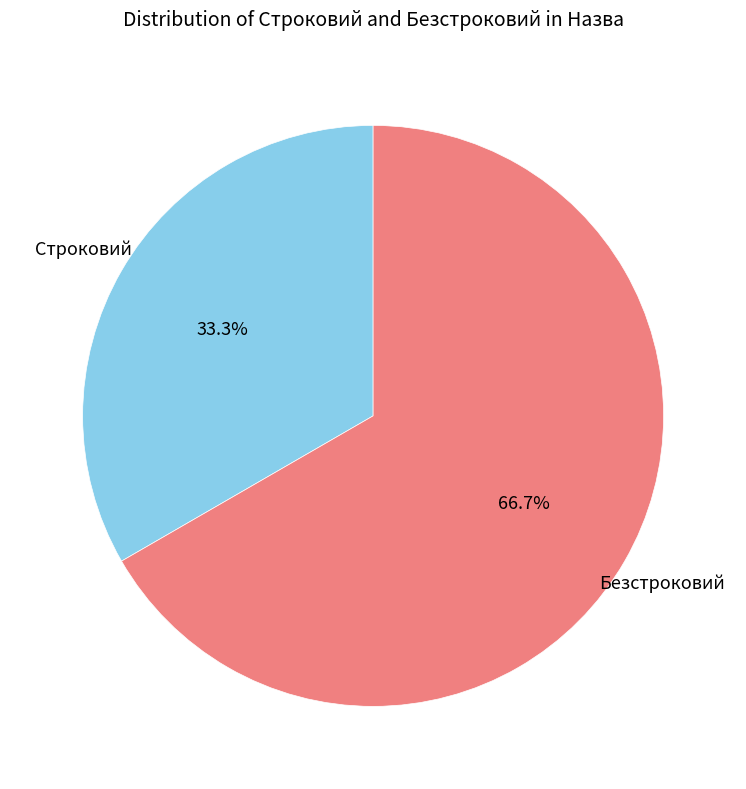

What percentage is the Безстроковий slice, to the nearest percent?

67%